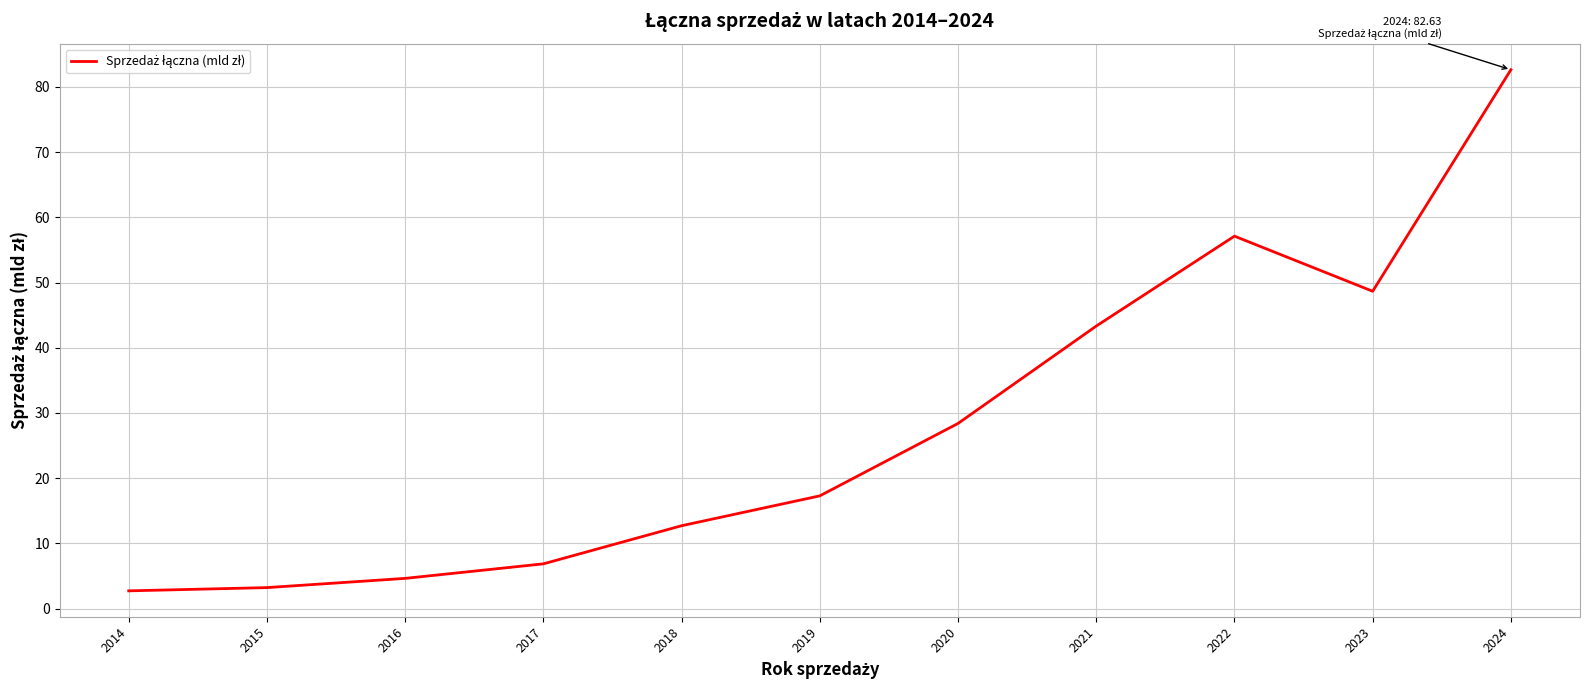

How many distinct data groups are displayed?

1